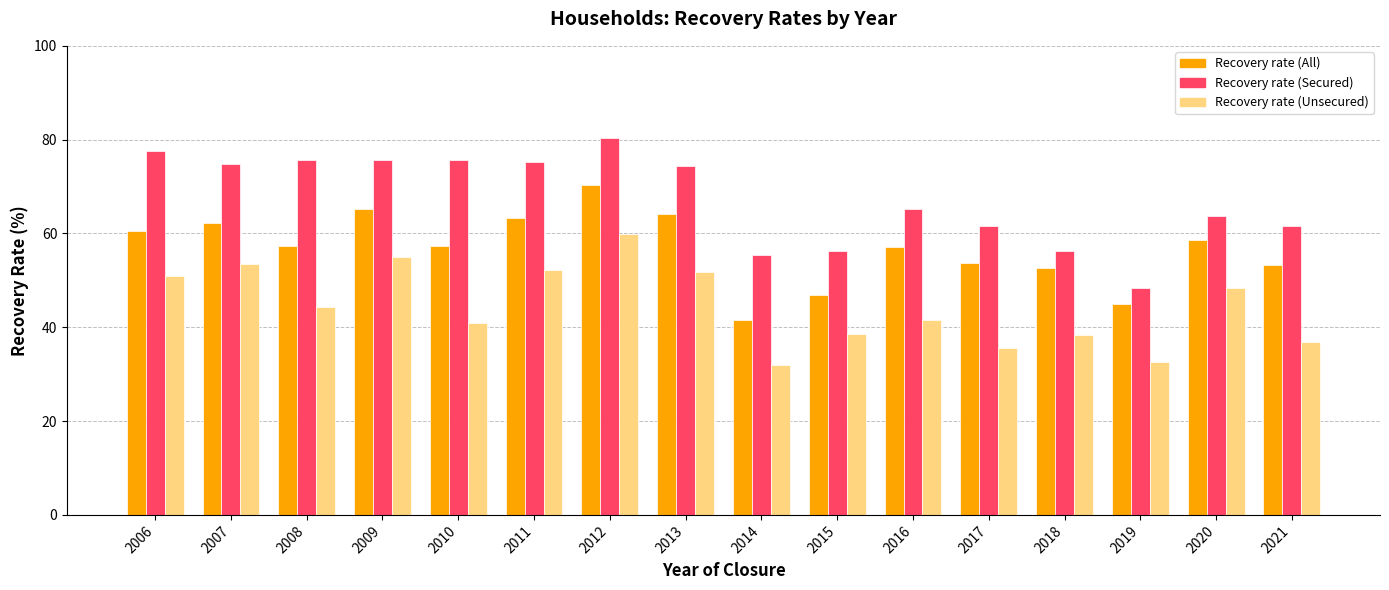

At 2010, list the series in order from largest to smallest.

Recovery rate (Secured), Recovery rate (All), Recovery rate (Unsecured)